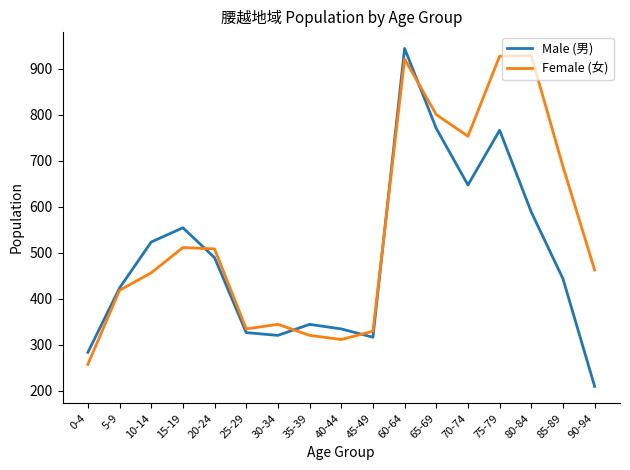

Which series has the widest spread of values?

Male (男)